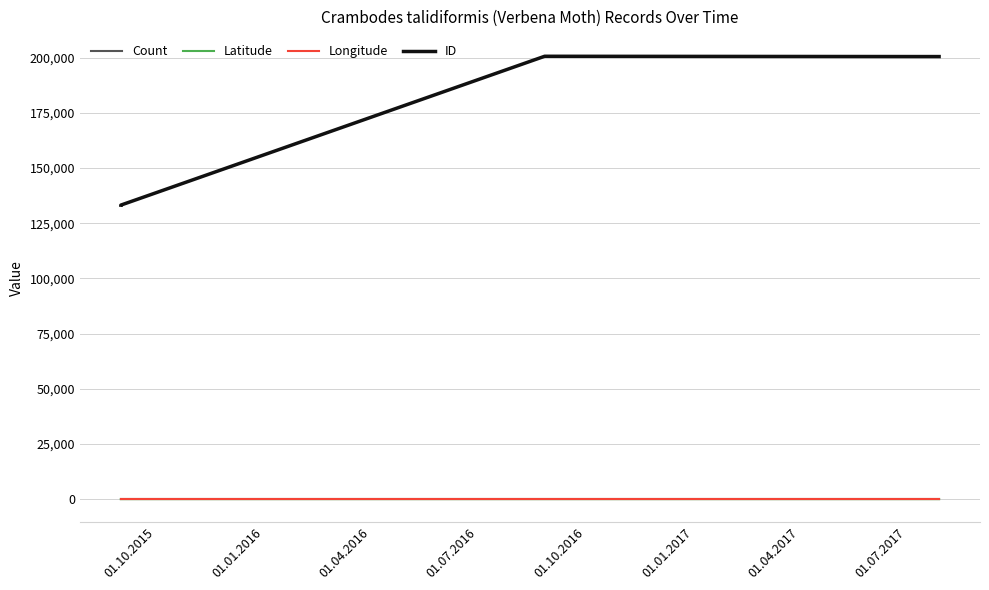

True or false: ID and Latitude intersect in this chart.

False